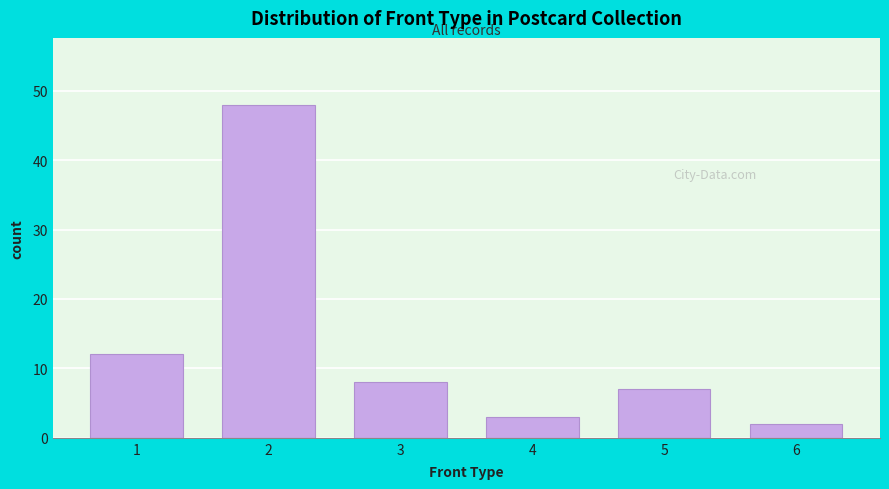

Reading right to left, list all the values displayed in this chart.

2	7	3	8	48	12